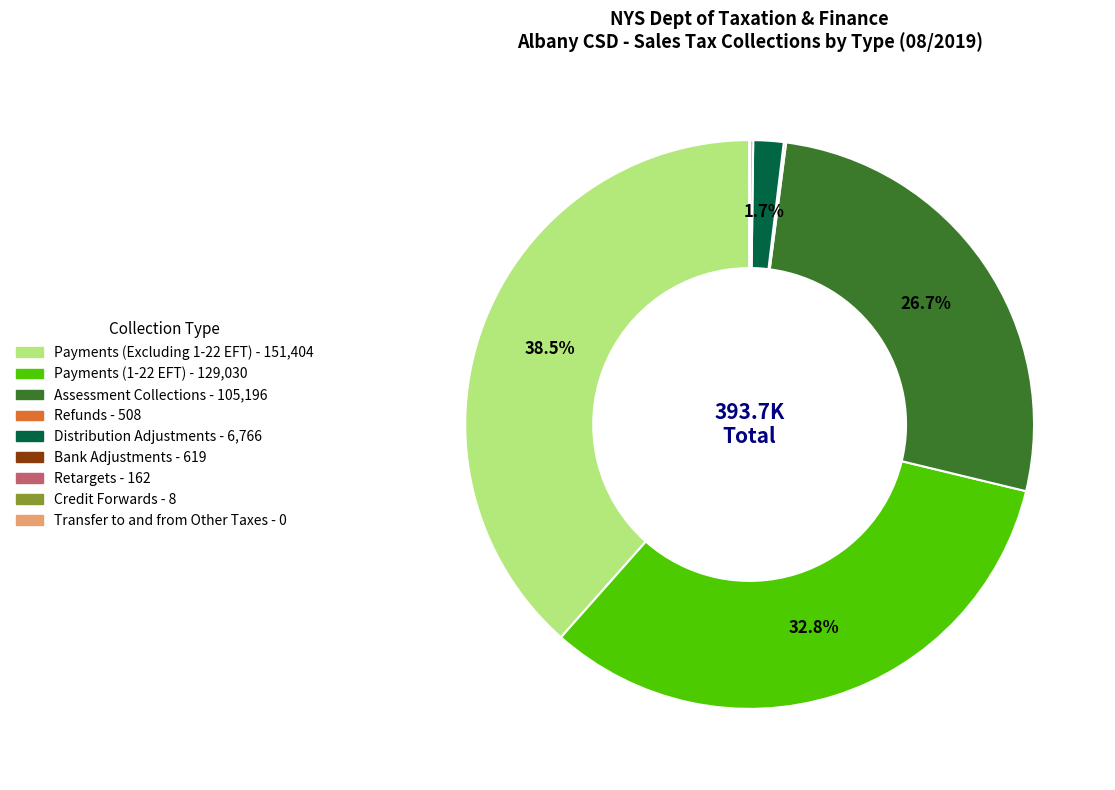

Which category has the biggest portion of the pie?

Payments (Excluding 1-22 EFT)